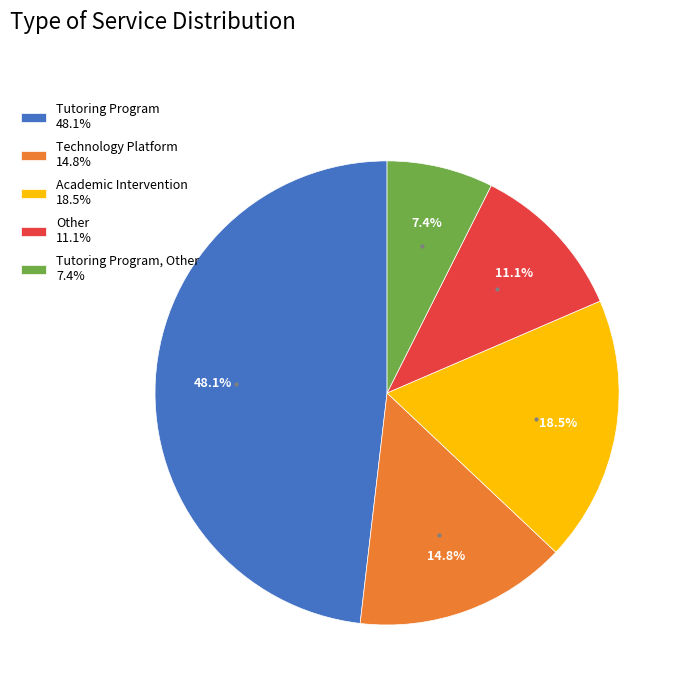

Rank the categories by value from highest to lowest.

Tutoring Program 48.1%, Academic Intervention 18.5%, Technology Platform 14.8%, Other 11.1%, Tutoring Program, Other 7.4%